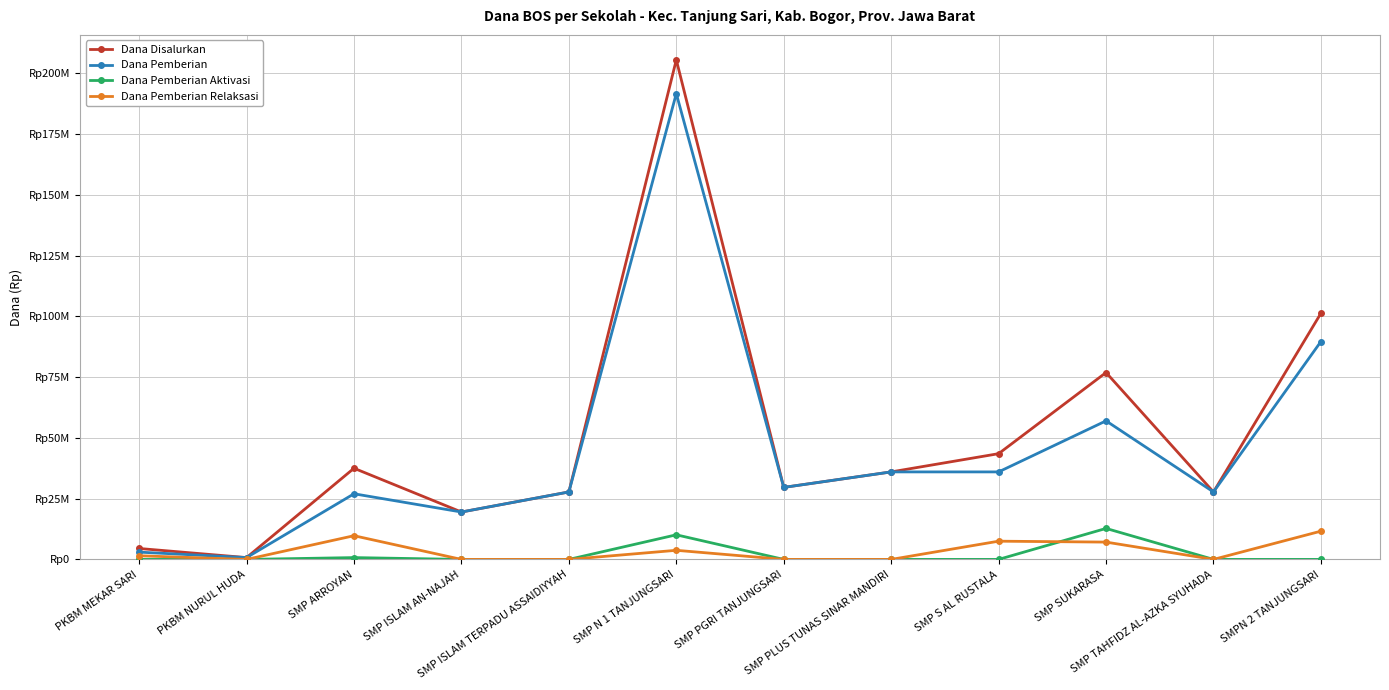

The Dana Pemberian Relaksasi series shows 6694968 at SMP TAHFIDZ AL-AZKA SYUHADA. True or false?

False